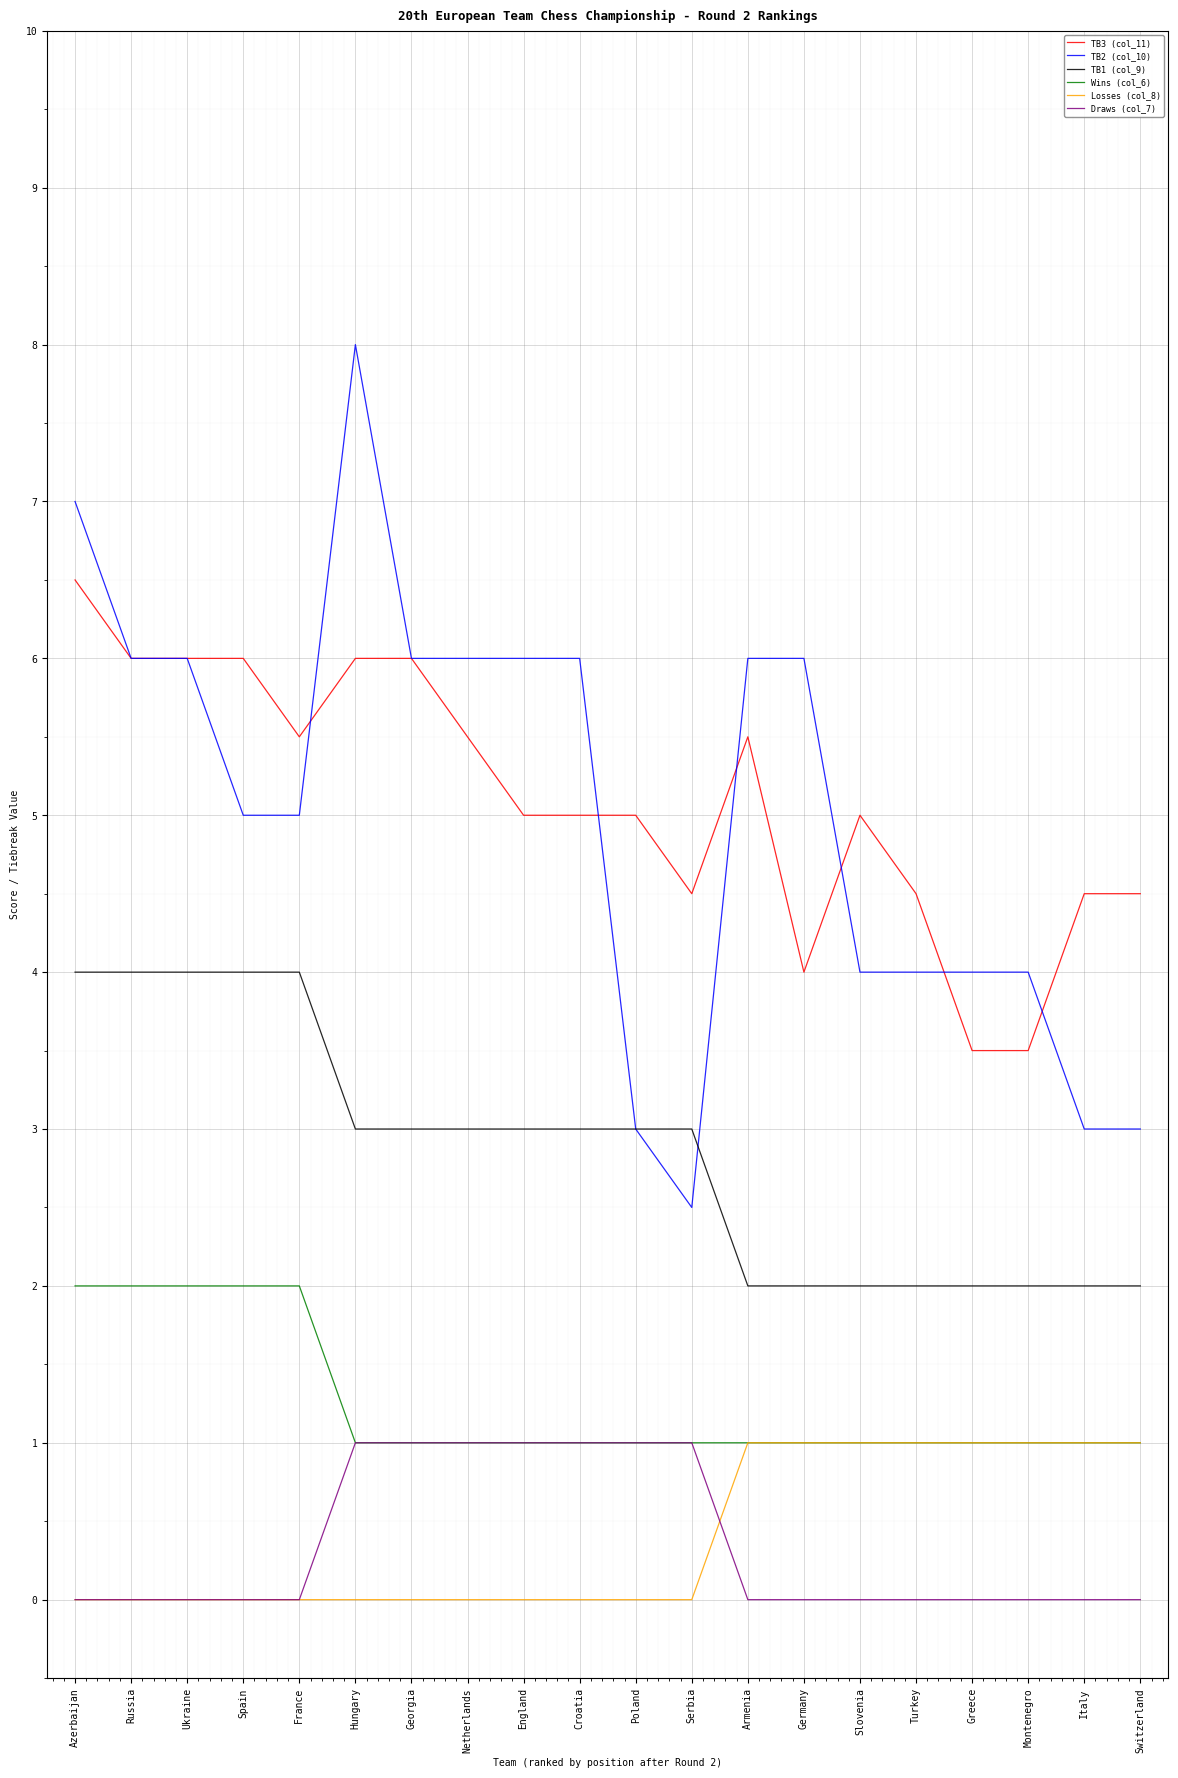

How many lines are shown in the chart?

6